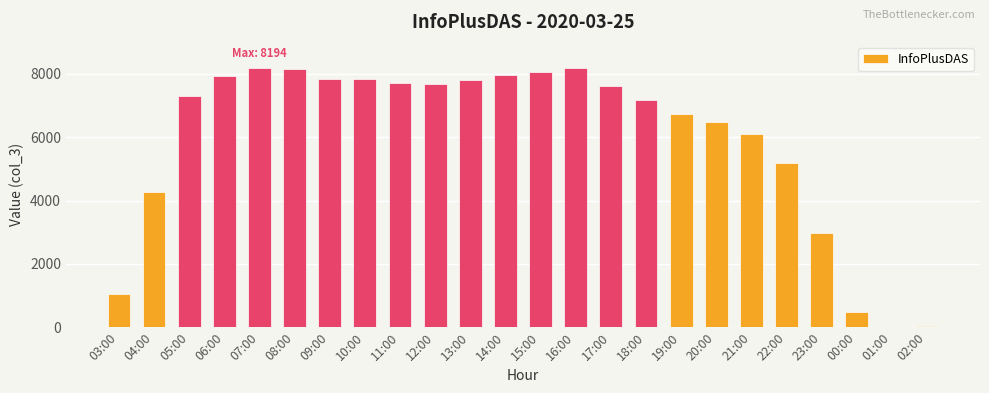

Between 21:00 and 02:00, which is larger?

21:00